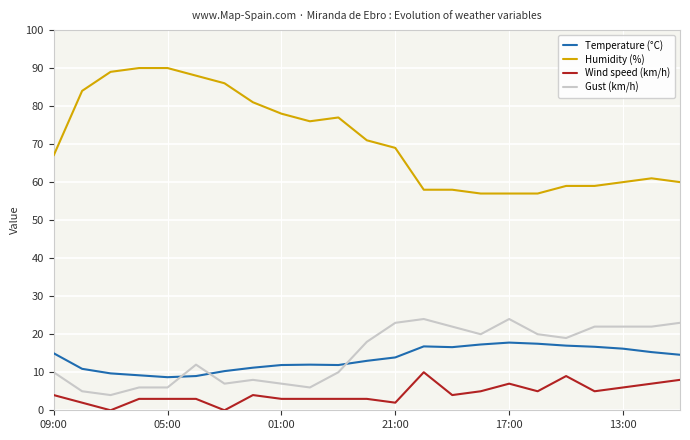

What is the maximum value for Wind speed (km/h)?

10.0